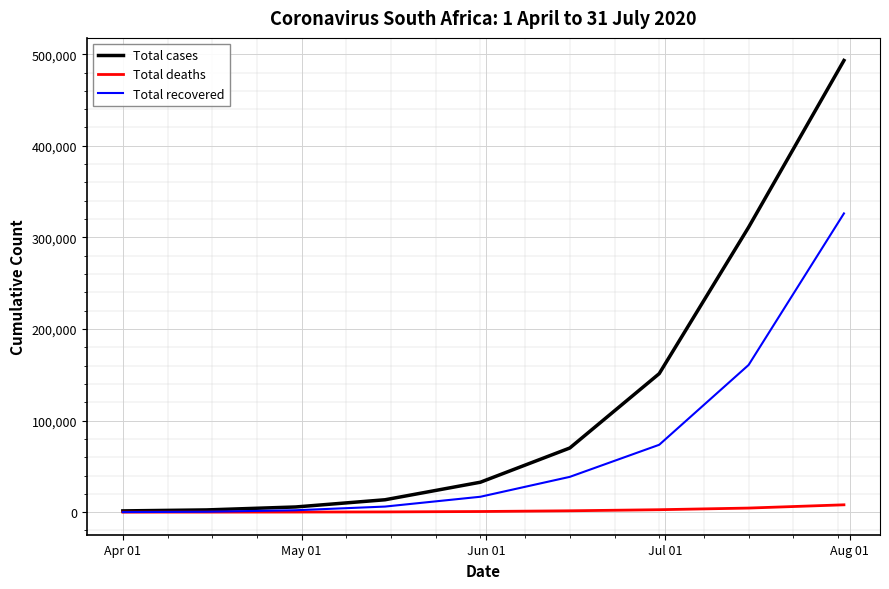

Which series has the largest total across all categories?

Total cases